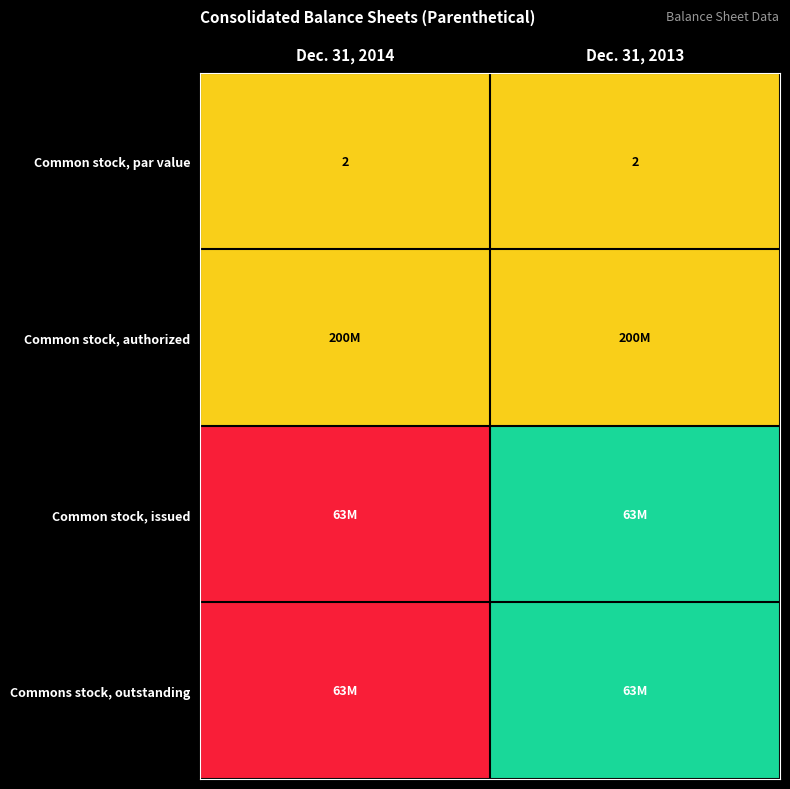

What is the maximum value for Common stock, par value?

2.0